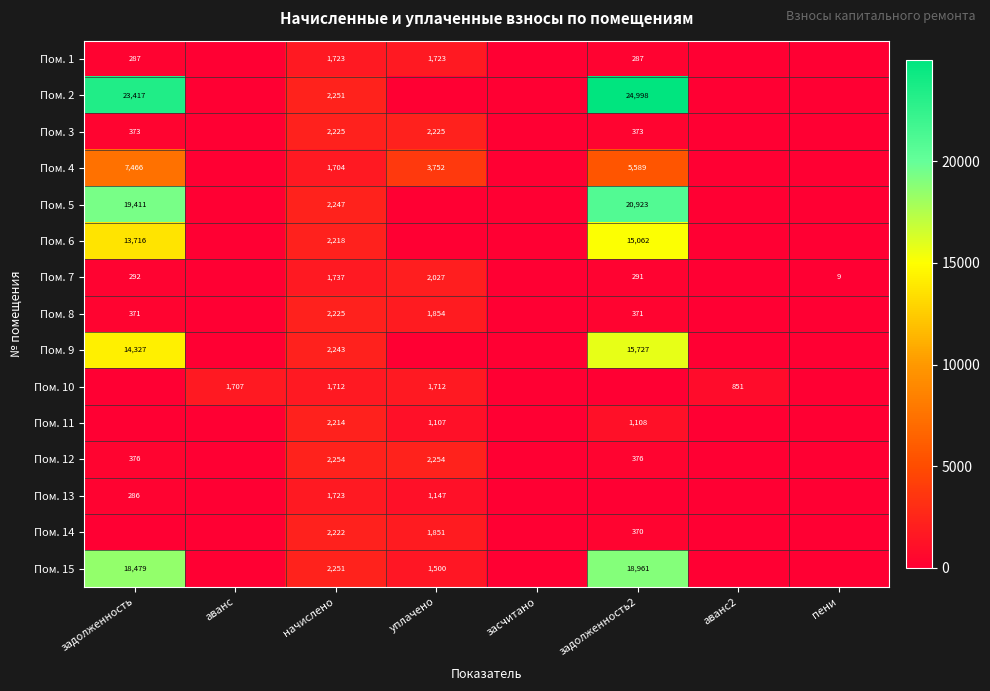

What is the difference between the highest and lowest values at начислено?

550